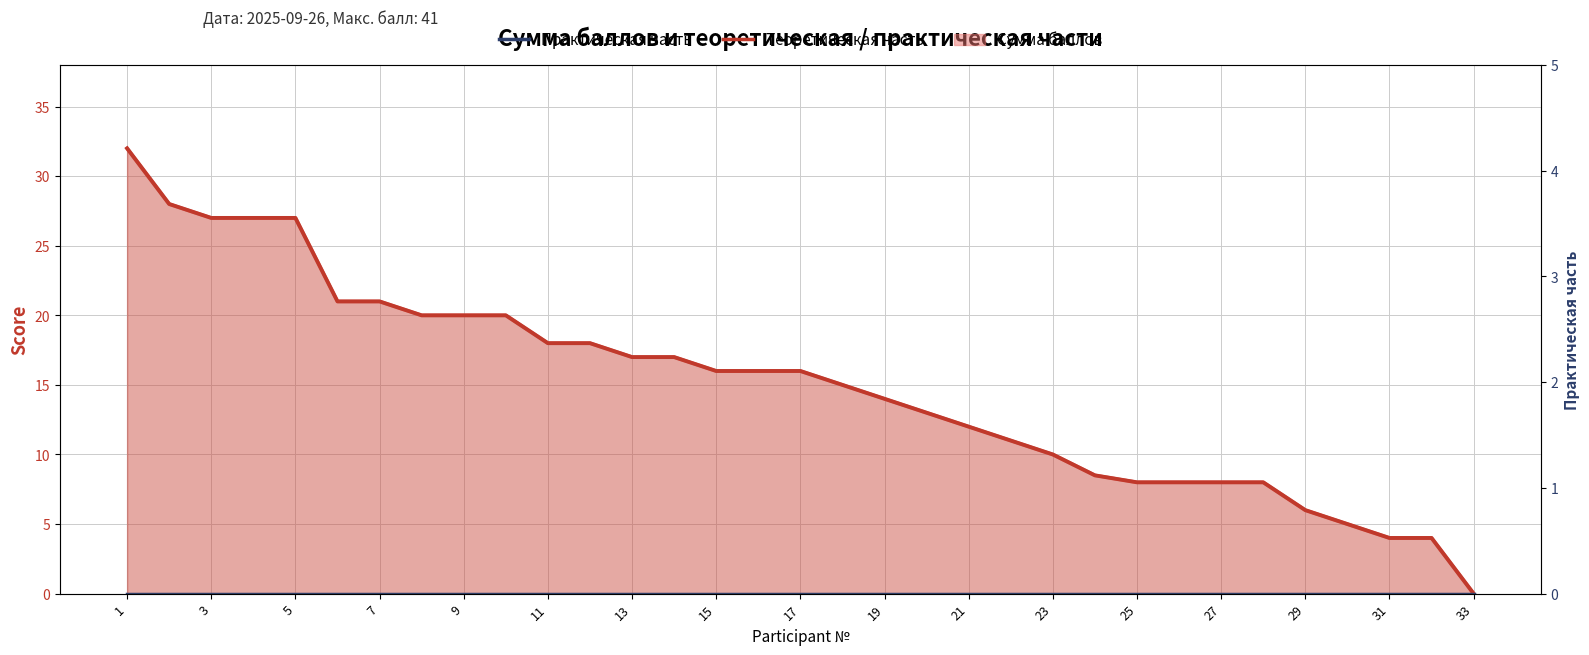

Is it true that Теоретическая часть equals 28.9 at 15?

False